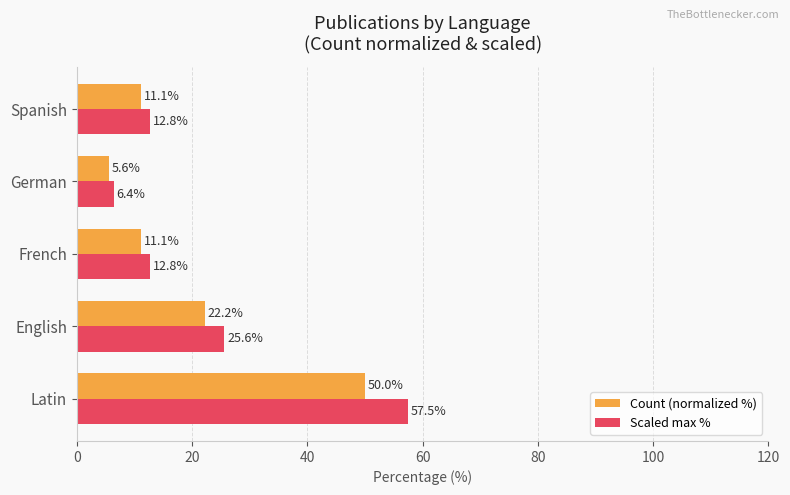

Which series has the widest spread of values?

Scaled max %